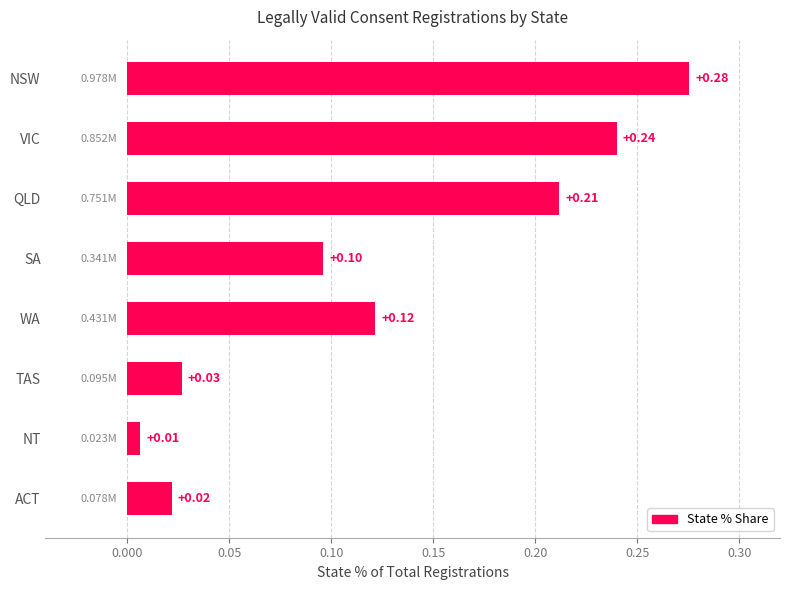

Which has a higher value, WA or SA?

WA